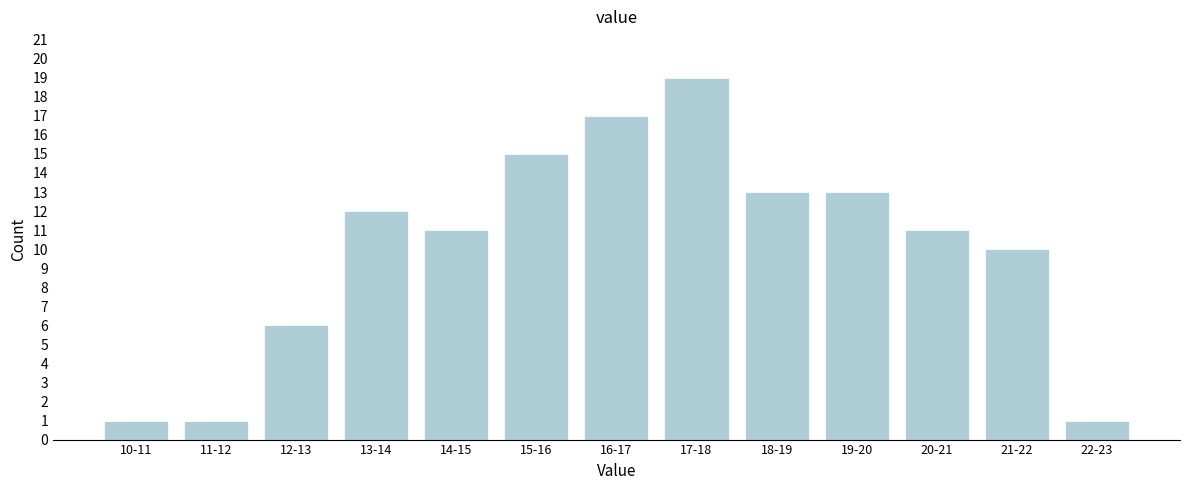

Reading left to right, extract all data points from this chart.

1	1	6	12	11	15	17	19	13	13	11	10	1